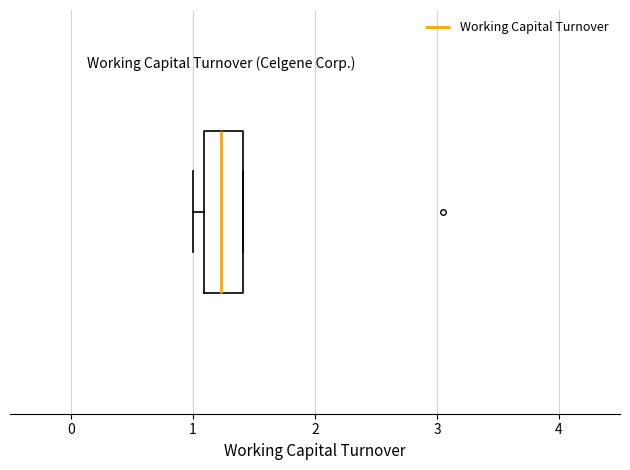

Transcribe this box plot: give where the median line is, the range the box spans, and where the two whiskers end, as read against the x-axis. The values are not printed on the chart, so give them approximately, as read against the axis.

median 1.2, box 1.1 to 1.4, whiskers 1.0 to 1.4